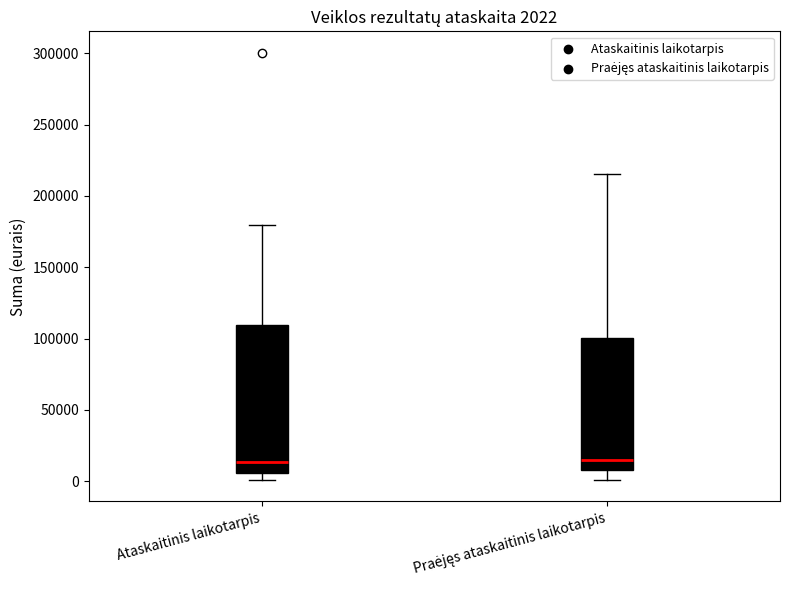

Which box is the tallest, from its lower edge to its upper edge?

Ataskaitinis laikotarpis